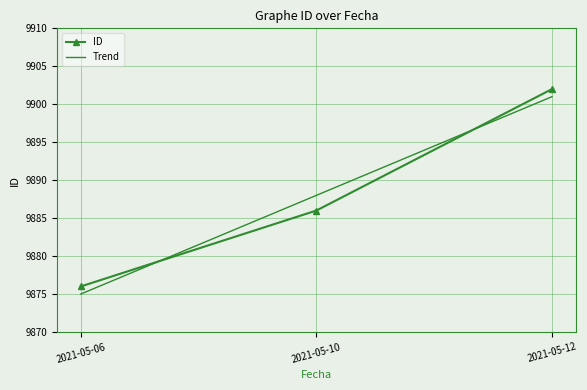

Reading left to right, list all the values displayed in this chart.

9876	9886	9902